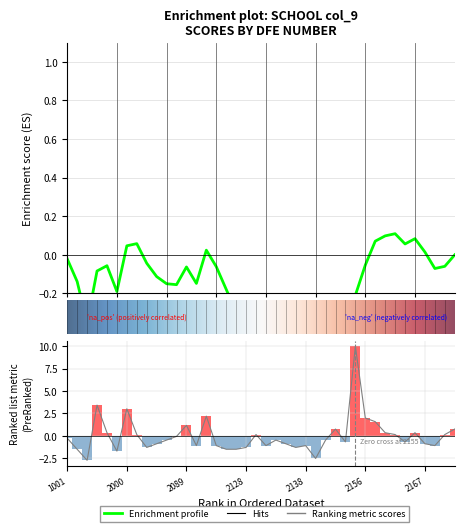

How many negative values are there?

24